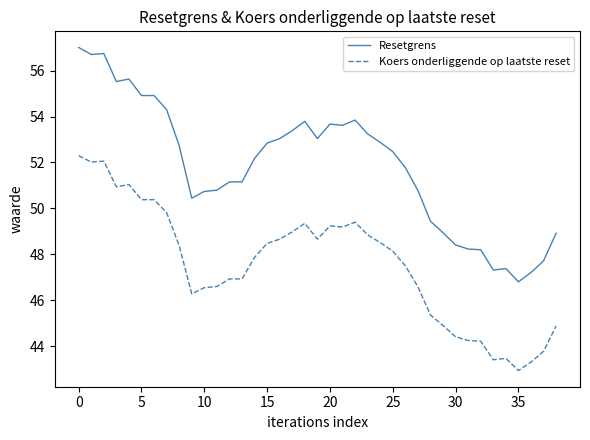

What is the maximum value shown in the chart?

57.0